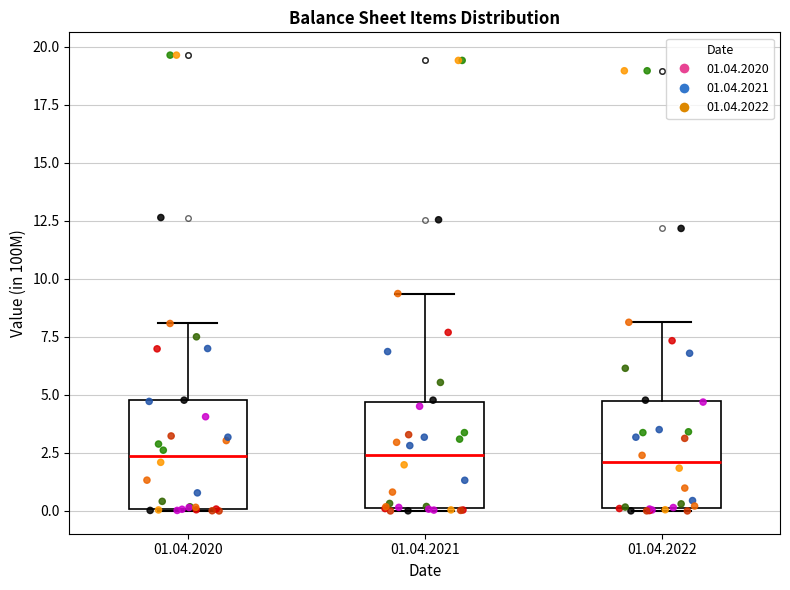

Reading left to right, read every box against the y-axis: the position of its median line, the range the box covers, and the ends of its whiskers. The values are not printed on the chart, so give them approximately, as read against the axis.

01.04.2020: median 2.5, box 0.0 to 5.0, whiskers 0.0 to 8.0
01.04.2021: median 2.5, box 0.0 to 4.5, whiskers 0.0 to 9.5
01.04.2022: median 2.0, box 0.0 to 5.0, whiskers 0.0 to 8.0